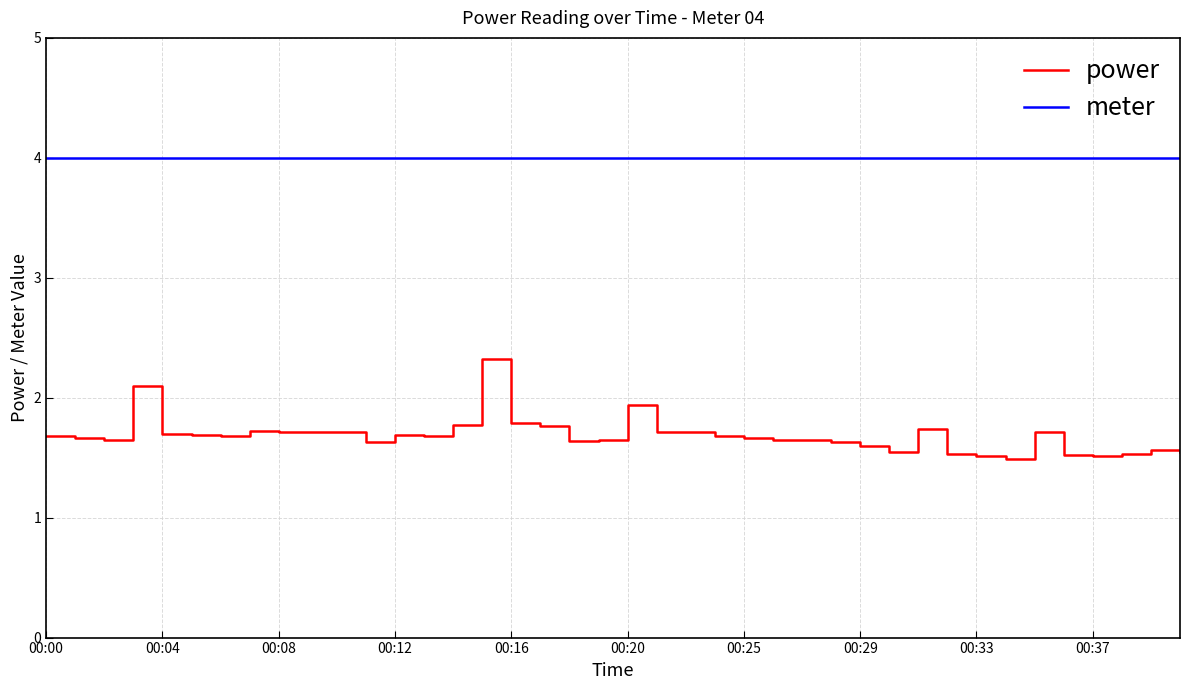

True or false: power and meter intersect in this chart.

False